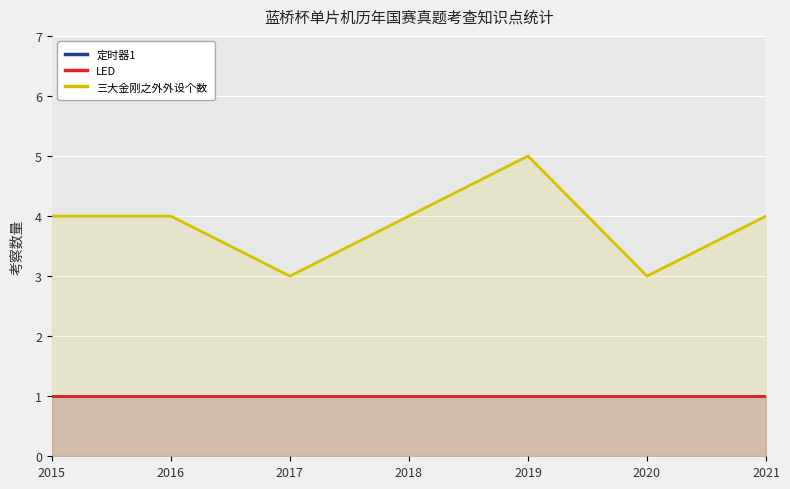

True or false: 定时器1 and 三大金刚之外外设个数 intersect in this chart.

False